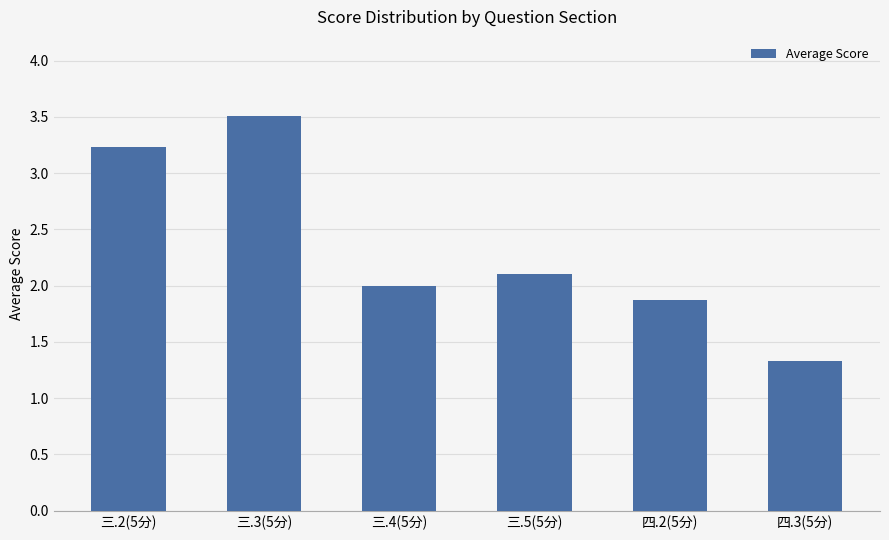

What is the change in value from 三.2(5分) to 三.3(5分)?

+0.3